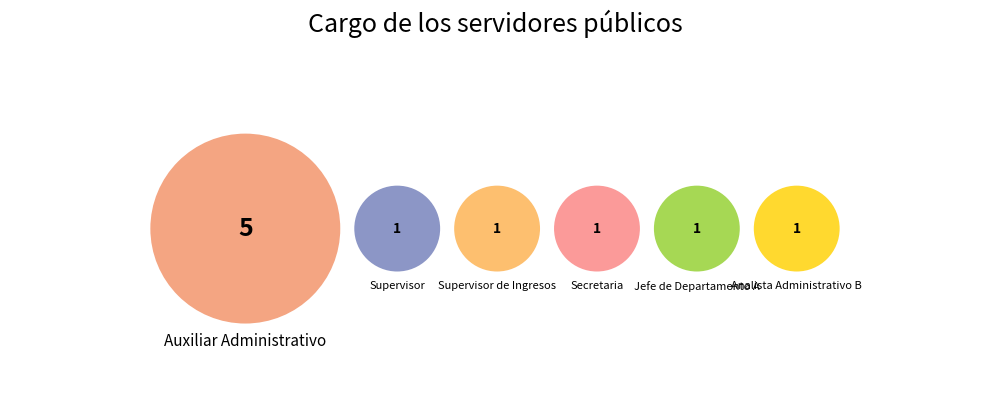

What percentage is the Supervisor de Ingresos slice, to the nearest percent?

10%